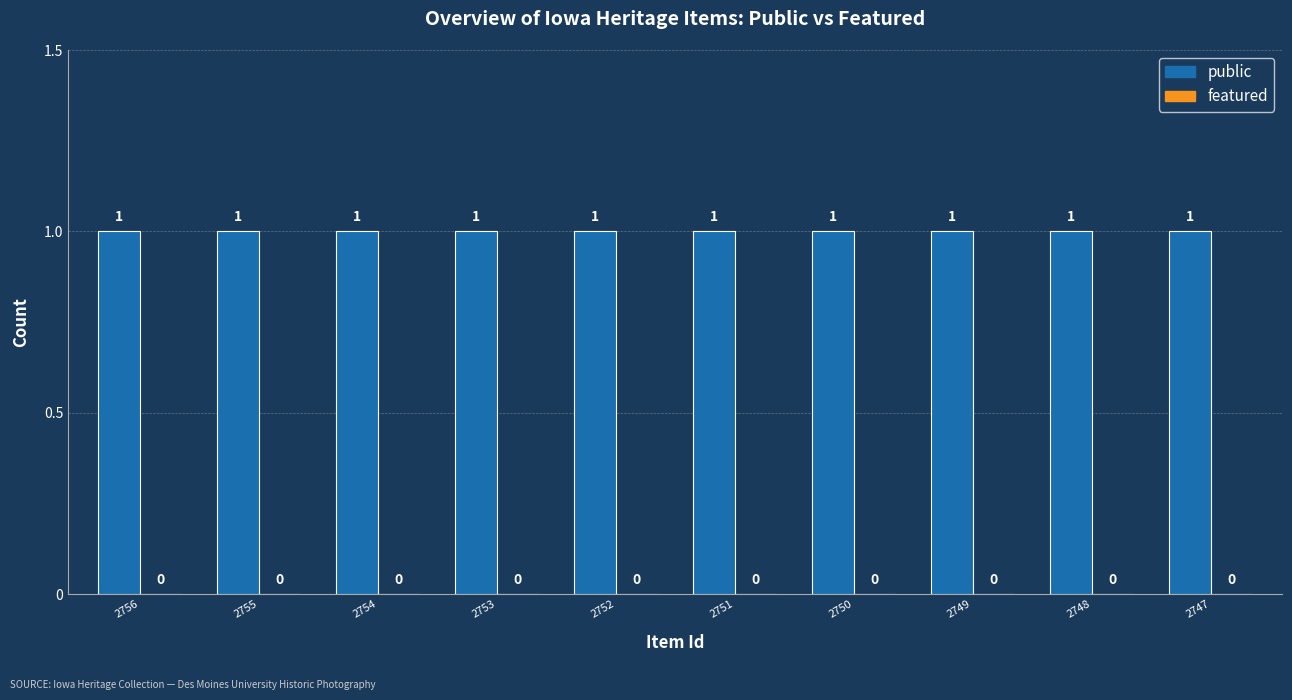

Reading left to right, extract all data points from this chart.

public: 2756=1	2755=1	2754=1	2753=1	2752=1	2751=1	2750=1	2749=1	2748=1	2747=1
featured: 2756=0	2755=0	2754=0	2753=0	2752=0	2751=0	2750=0	2749=0	2748=0	2747=0